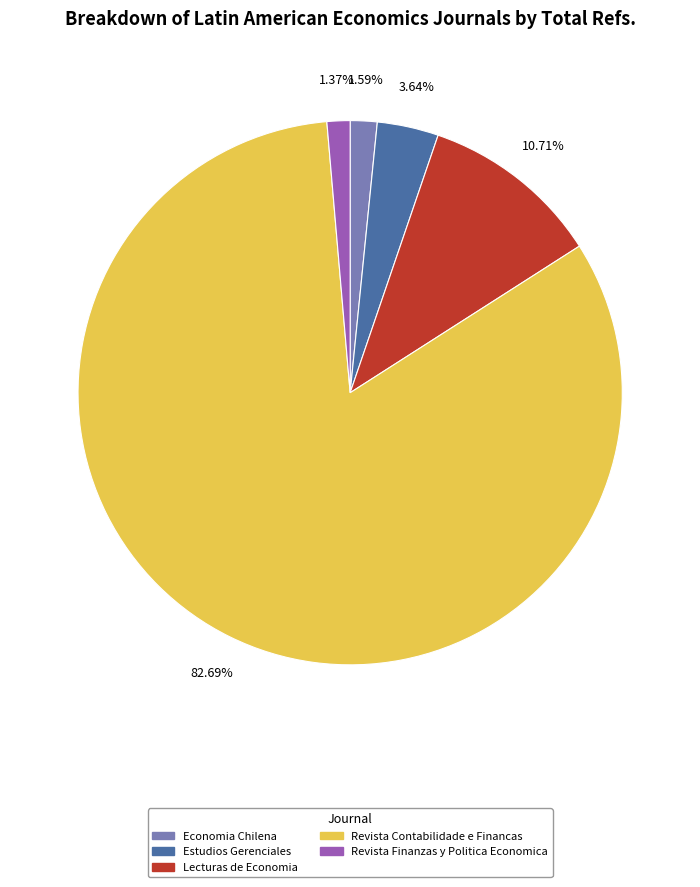

Which category accounts for the majority?

Revista Contabilidade e Financas